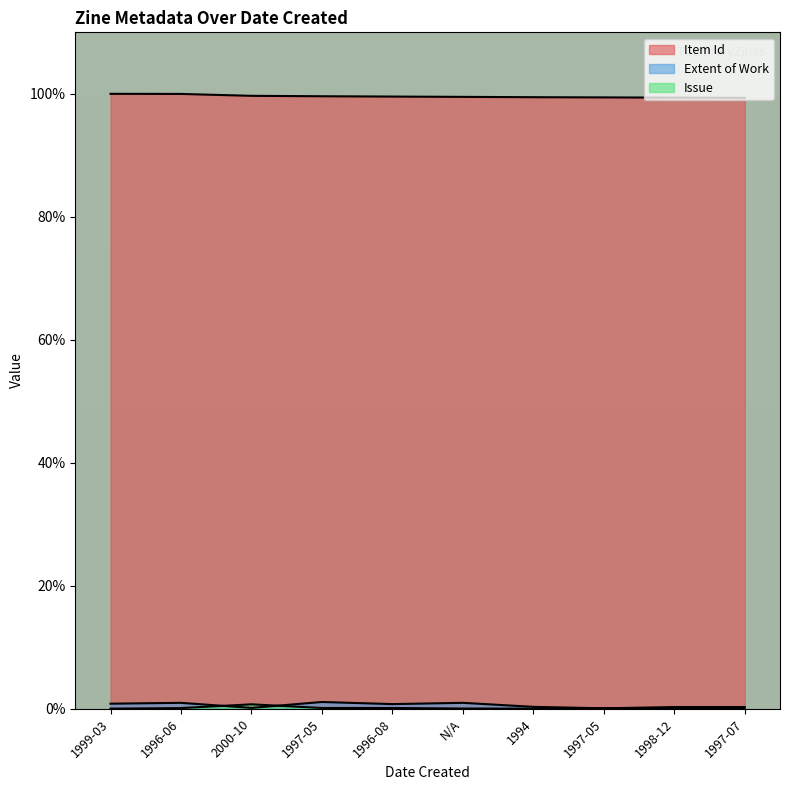

How many lines are shown in the chart?

3